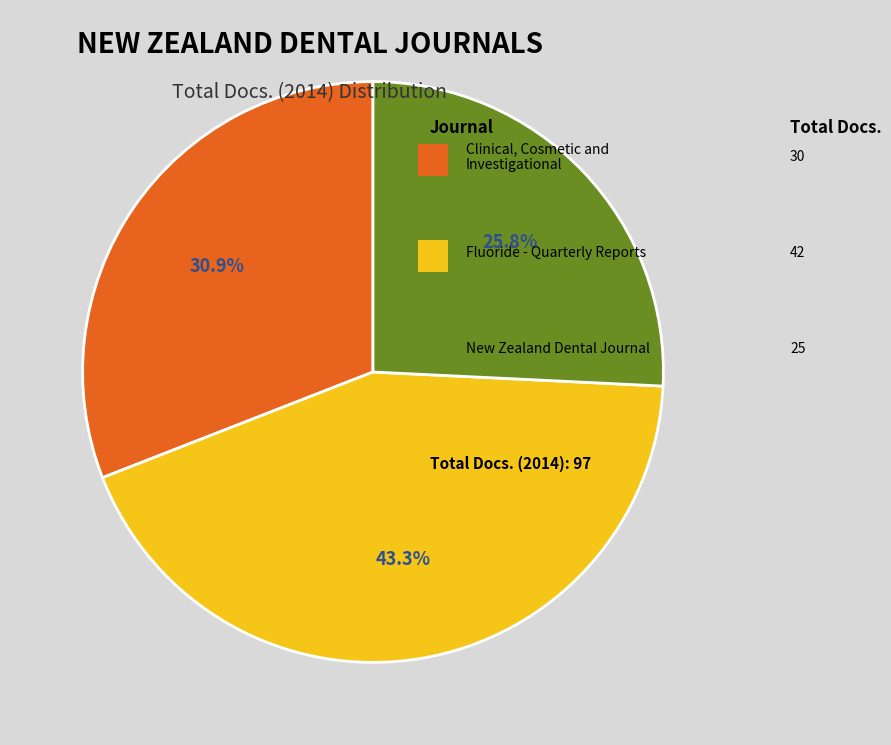

Is there a majority slice in this chart?

No